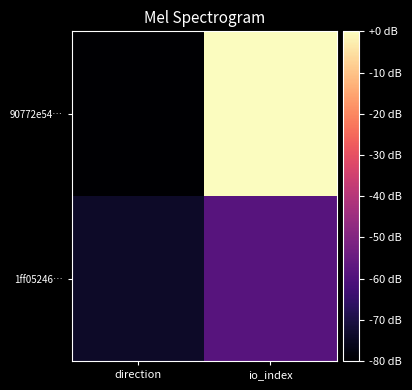

Rank the series at io_index from highest to lowest value.

90772e54…, 1ff05246…